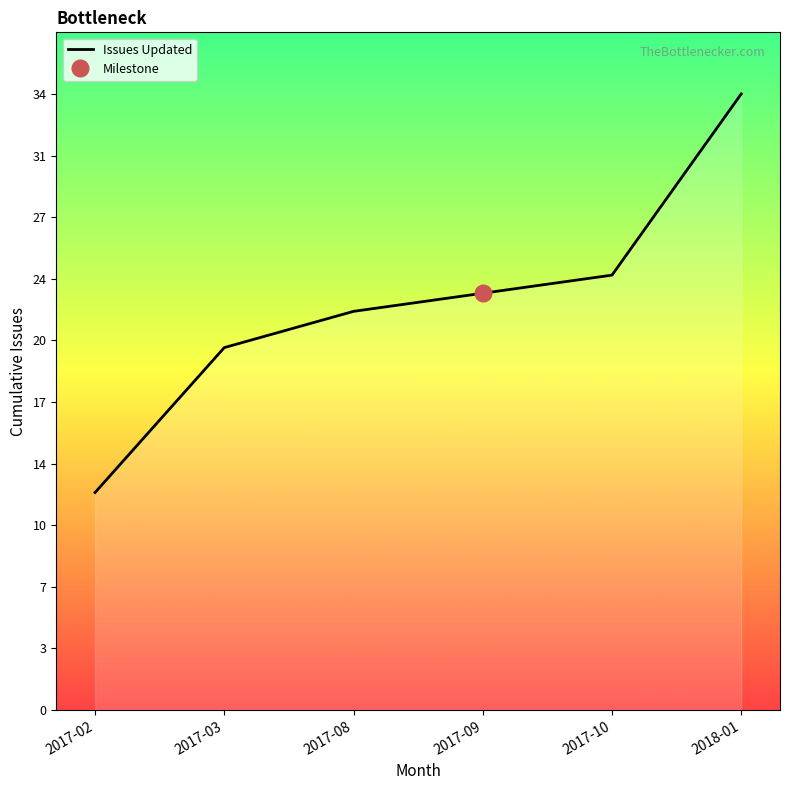

What is the smallest value displayed?

12